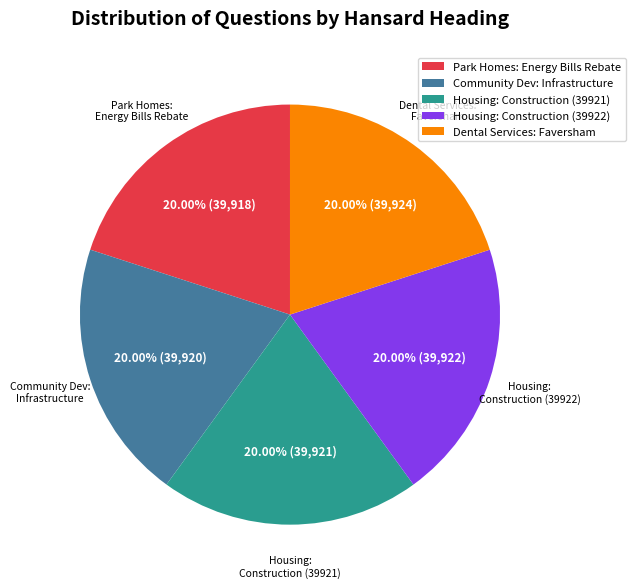

Is there a majority slice in this chart?

No